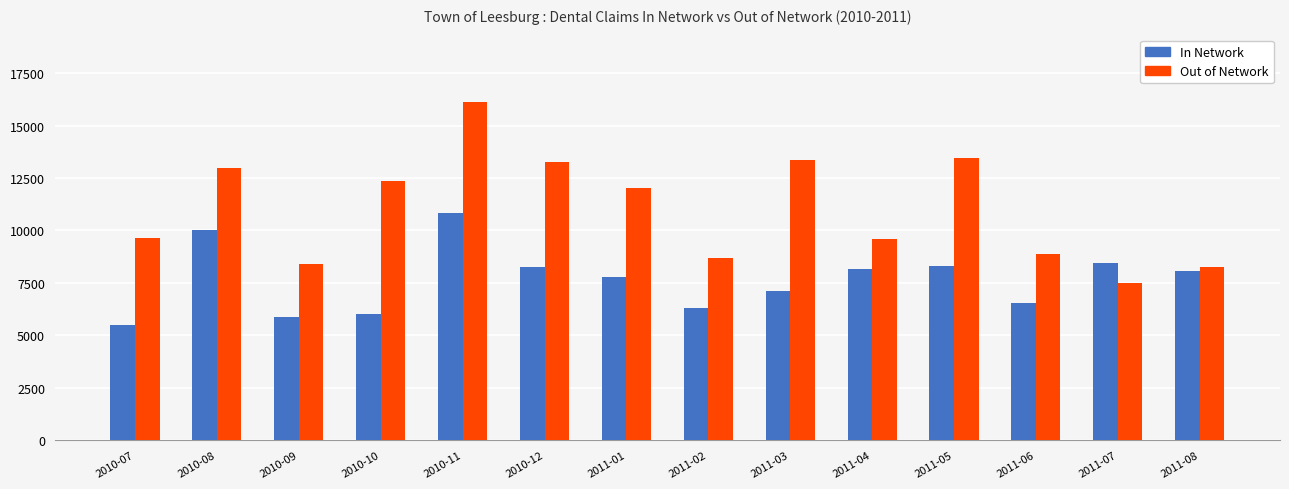

What value does the In Network series have at 2010-11?

10855.5